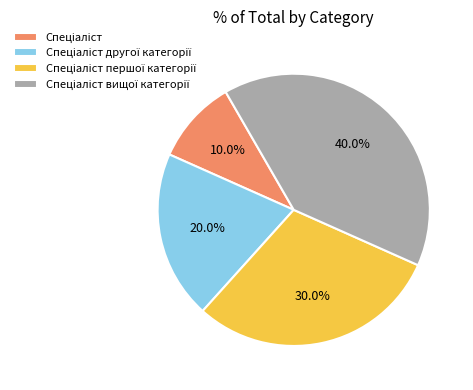

Is there any slice that represents more than half of the pie?

No